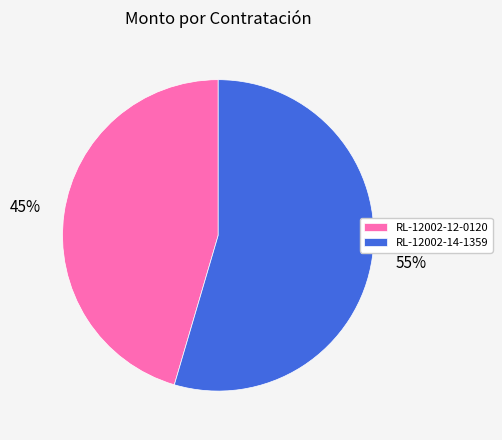

Which category has the biggest portion of the pie?

RL-12002-14-1359